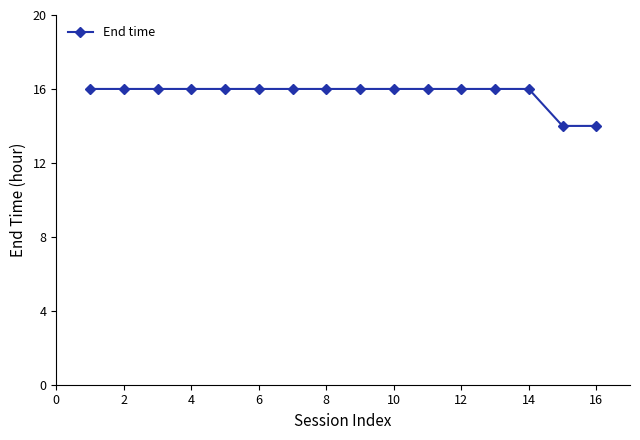

What is the greatest value displayed?

16